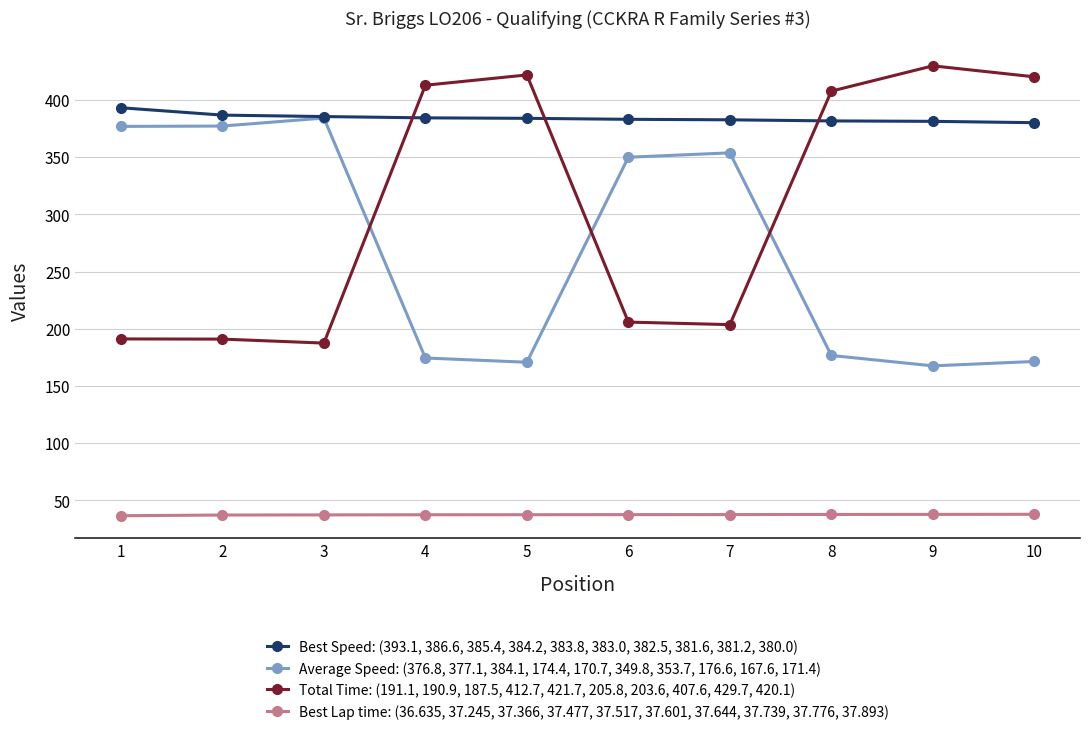

Is this an area chart (filled region under the line)?

No